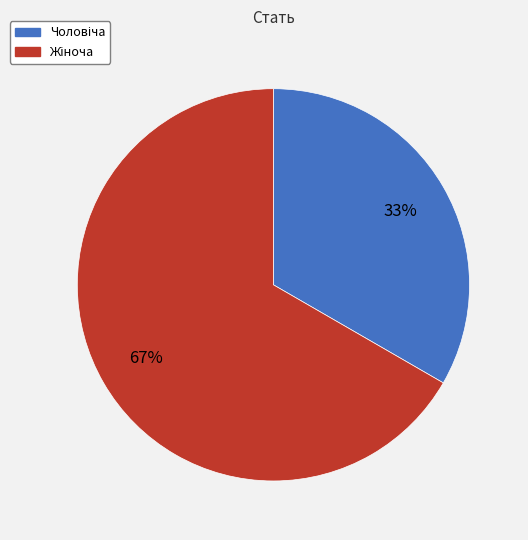

Is there a majority slice in this chart?

Yes